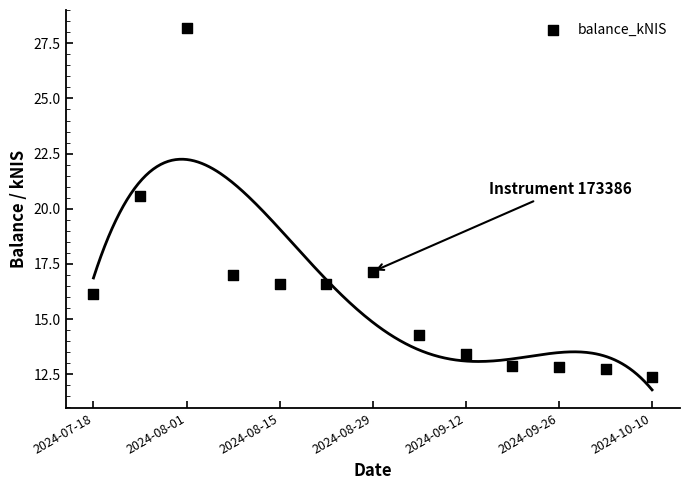

What Y value in the scatter plot is closest to 20?

20.6